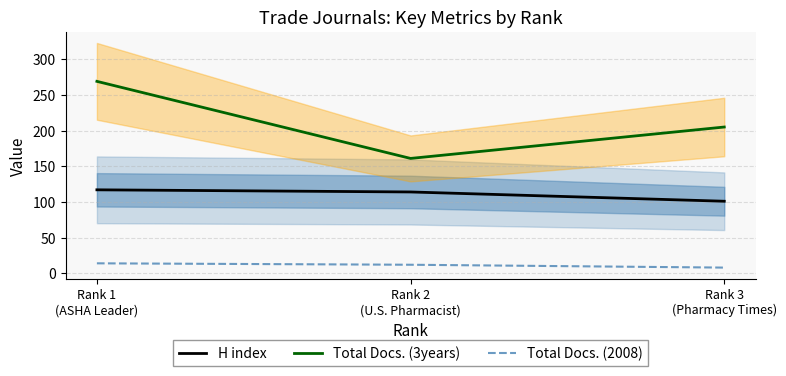

What is the label of the 3rd point from the left?

Rank 3
(Pharmacy Times)